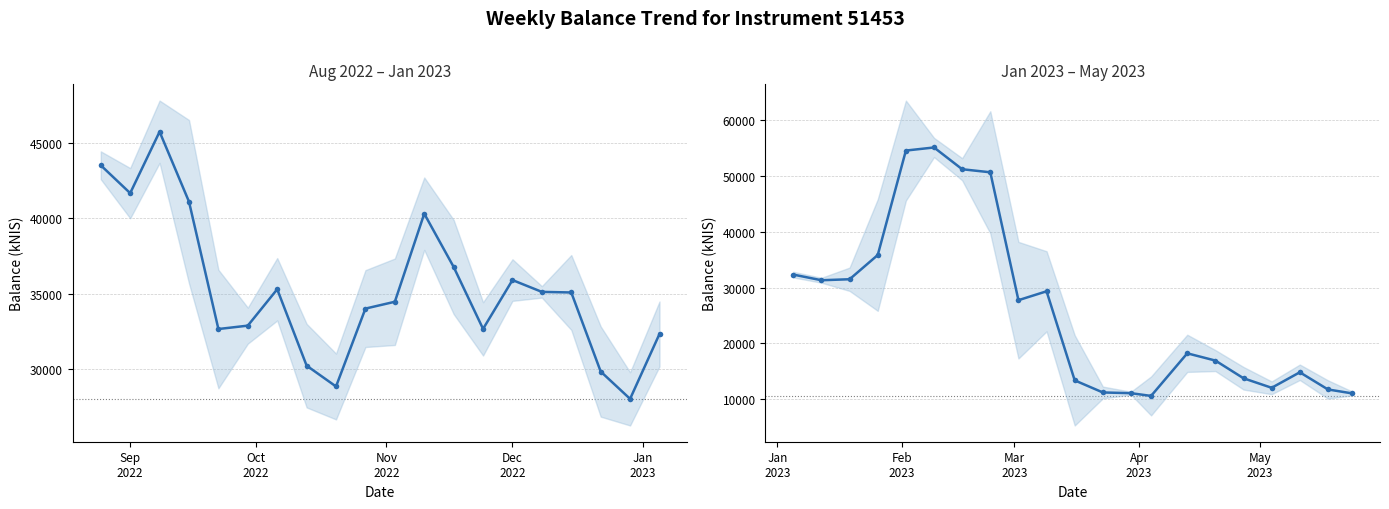

Where is the first local maximum?

2